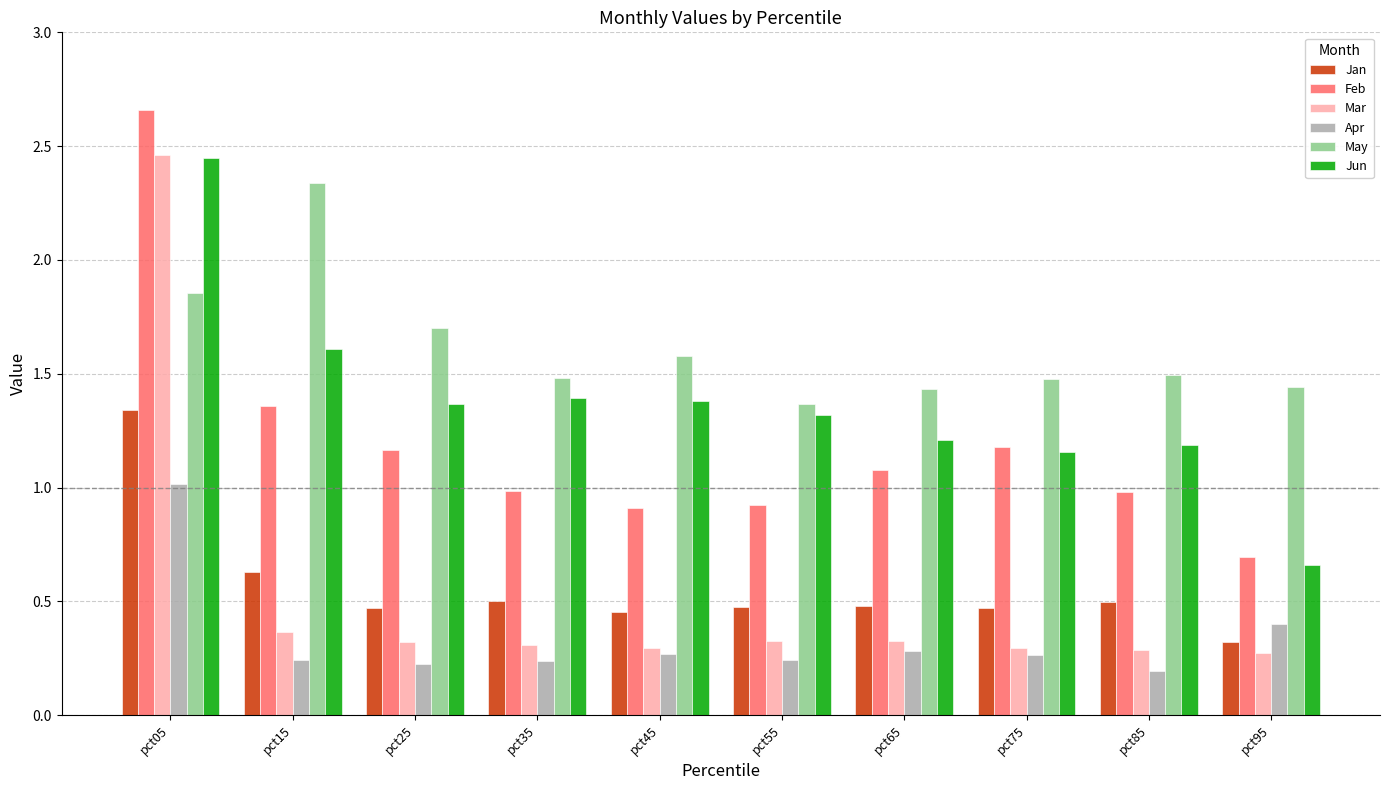

What is the highest value of the Apr series?

1.0